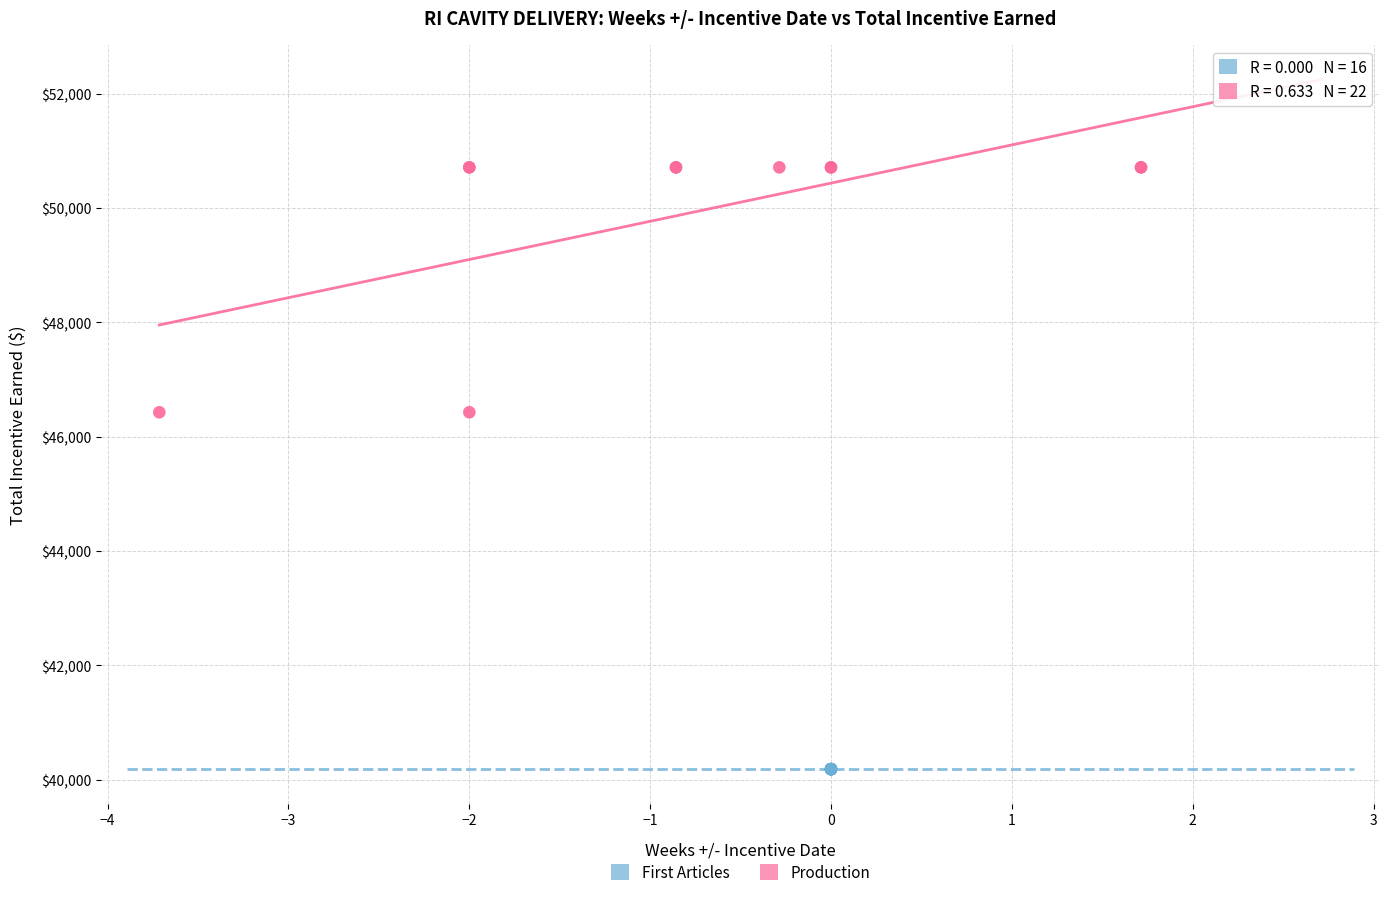

Which series contains the lowest Y value?

First Articles